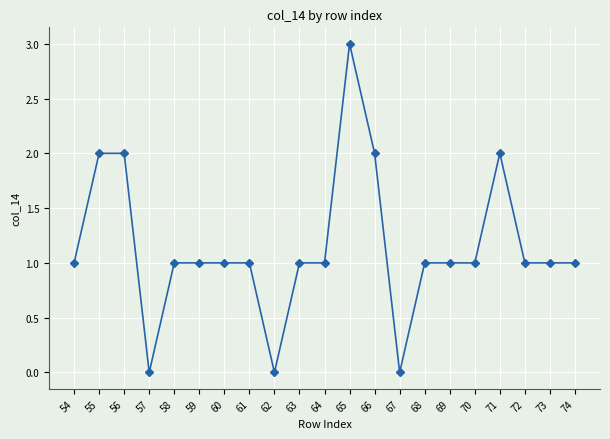

Read the value at 54.

1